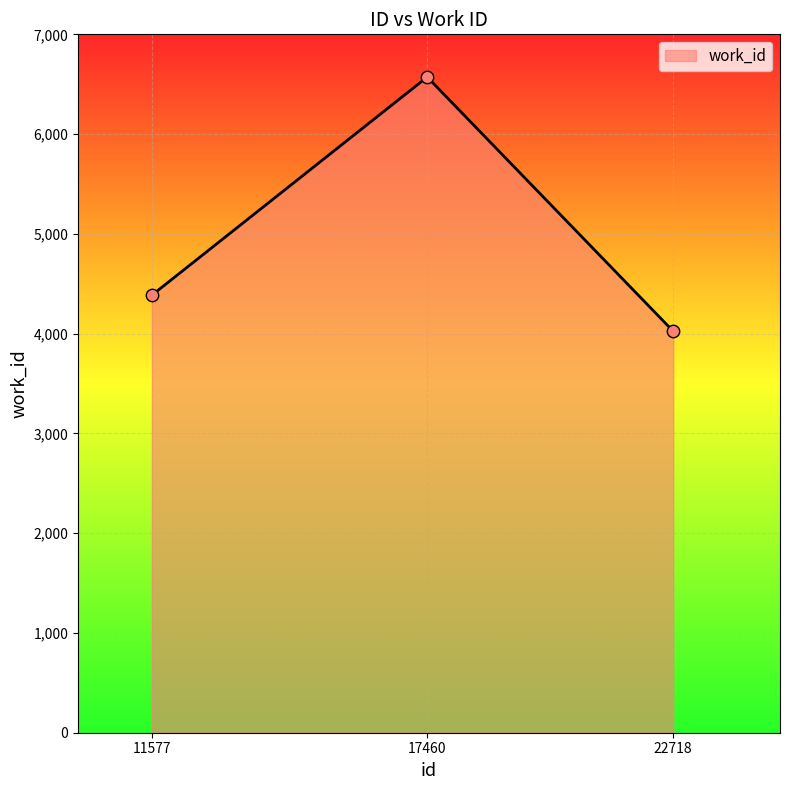

What is the change in value from 17460 to 22718?

-2548